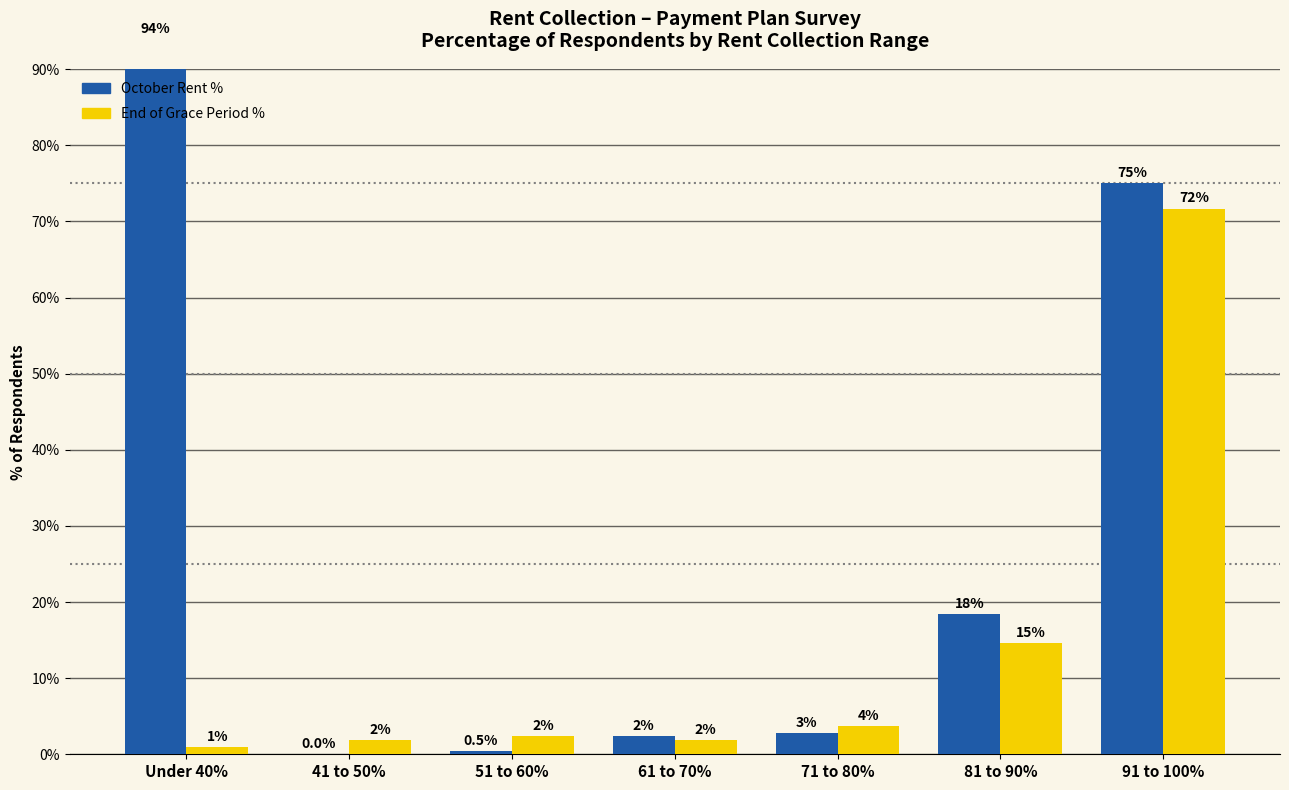

What is the total value across all series at 51 to 60%?

2.8